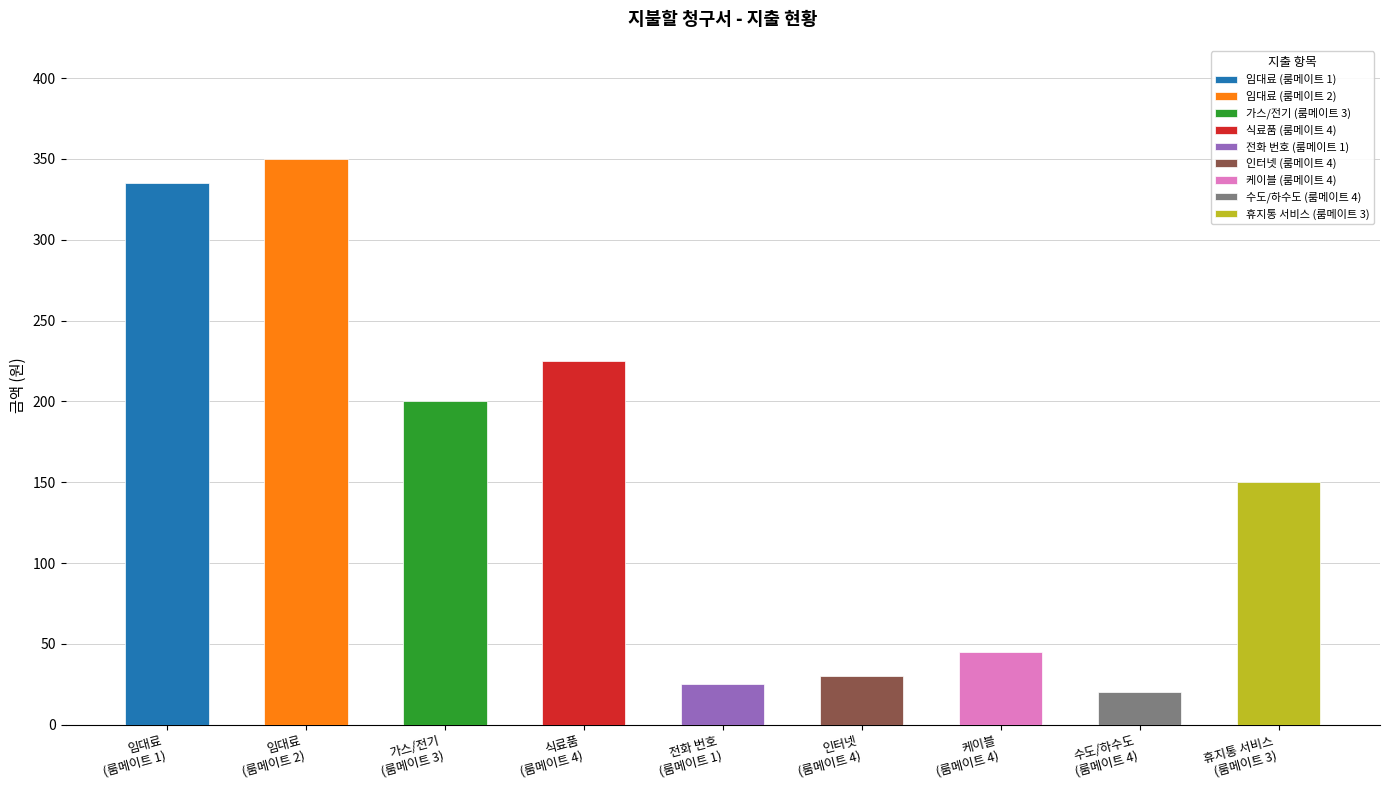

Rank the categories by value from highest to lowest.

룸메이트 2
임대료, 룸메이트 1
임대료, 룸메이트 4
식료품, 룸메이트 3
가스/전기, 룸메이트 3
휴지통 서비스, 룸메이트 4
케이블, 룸메이트 4
인터넷, 룸메이트 1
전화 번호, 룸메이트 4
수도/하수도